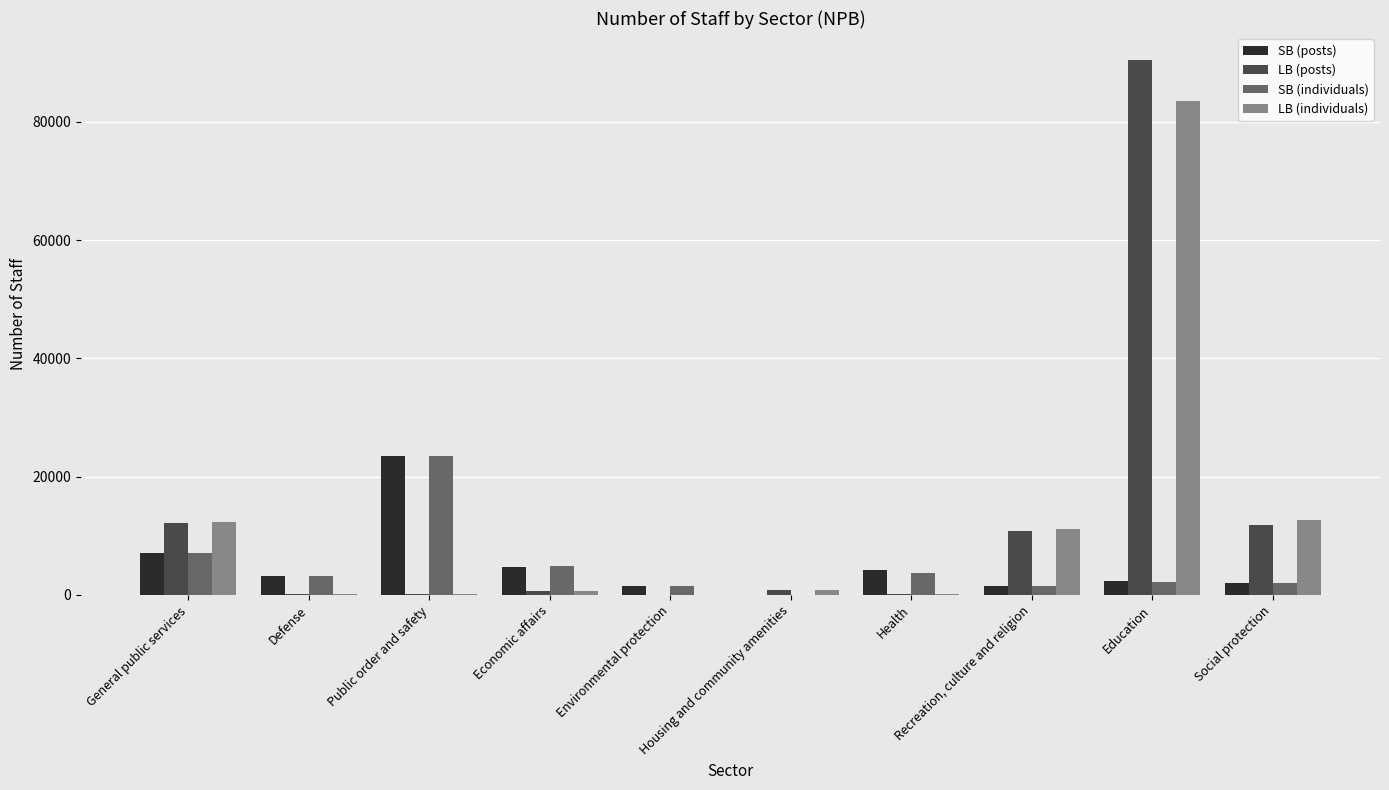

What is the total value across all series at Environmental protection?

3066.5